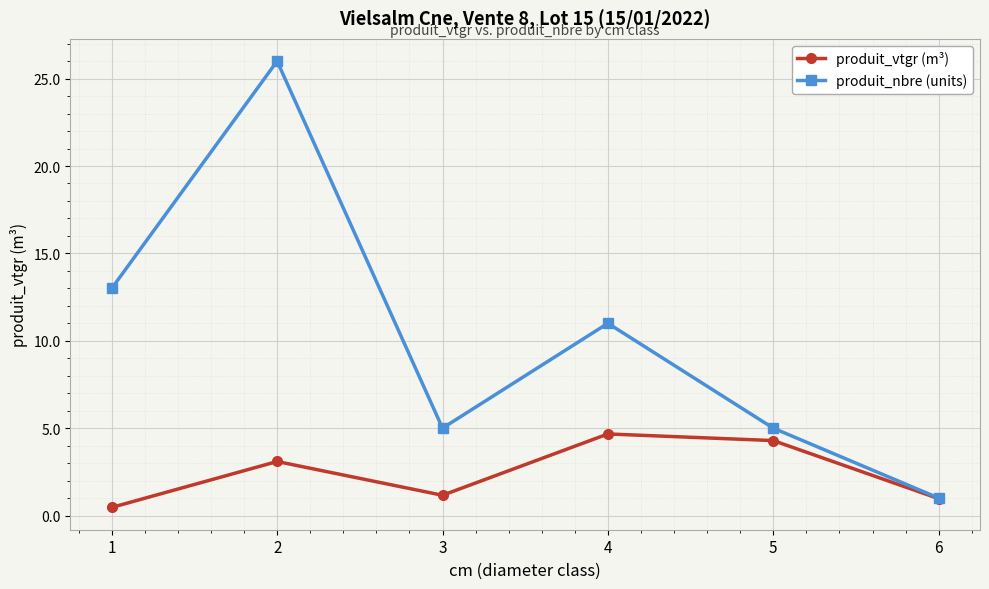

At which category is the sum across all series the highest?

2